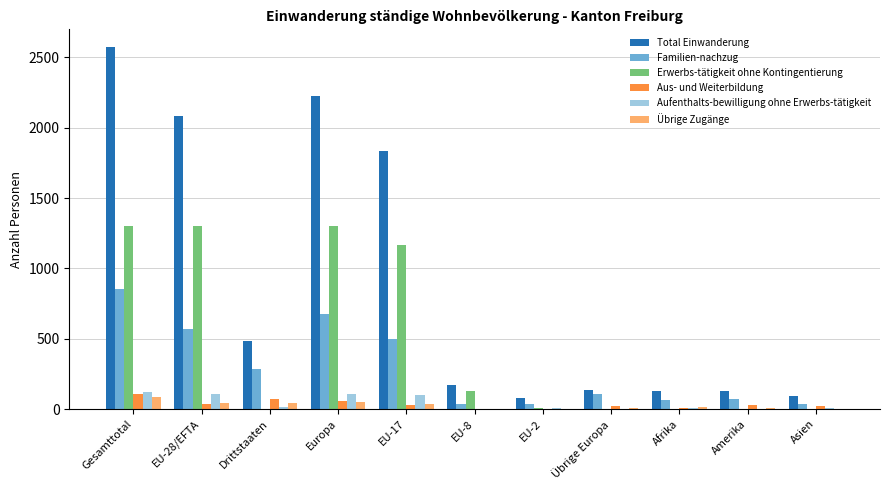

What is the total value across all series at Afrika?

219